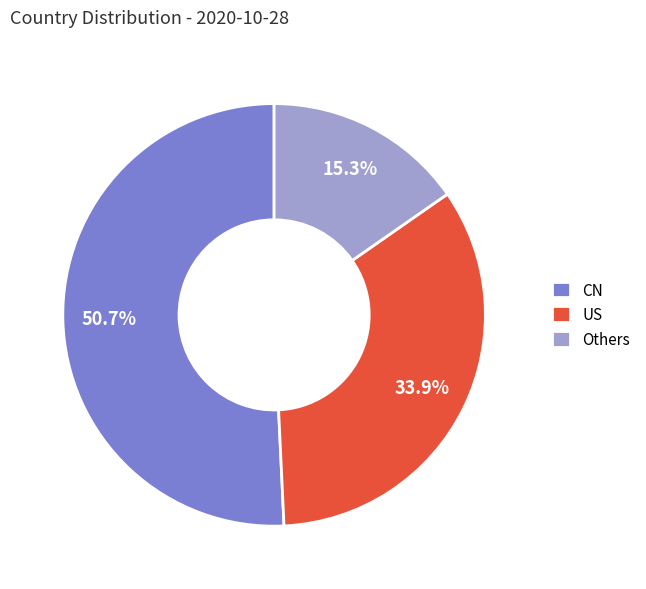

Rank the categories by value from lowest to highest.

Others, US, CN